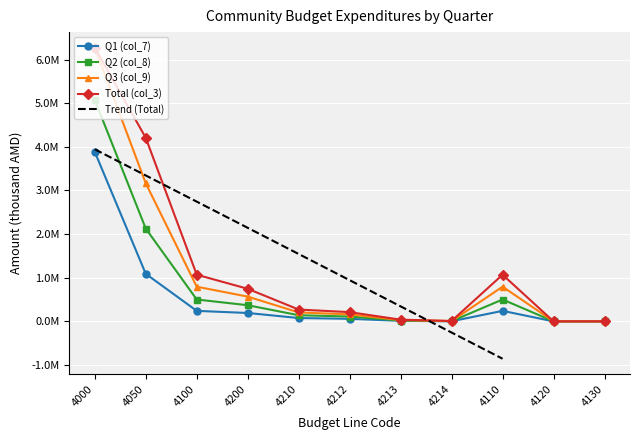

How many interior local peaks does the Q2 (col_8) series have?

1